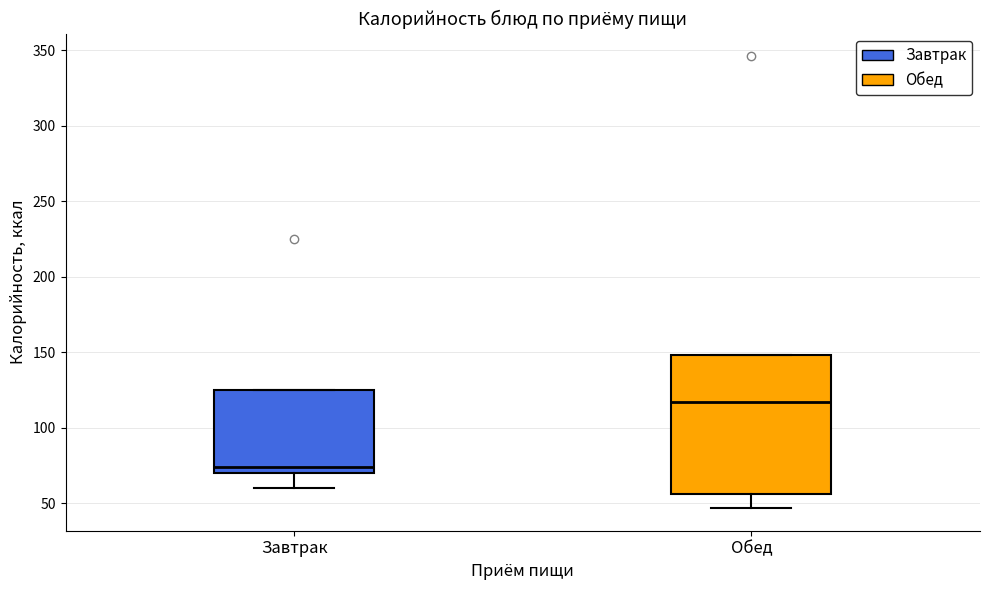

Where does the lower whisker of the box for Завтрак end on the y-axis? The values are not printed on the chart, so give them approximately, as read against the axis.

60